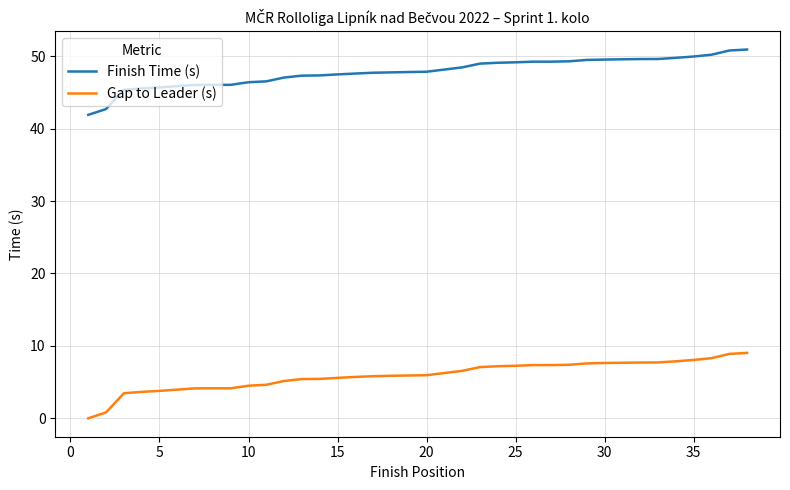

What is the difference between the second highest and second lowest values in the Gap to Leader (s) series?

8.1